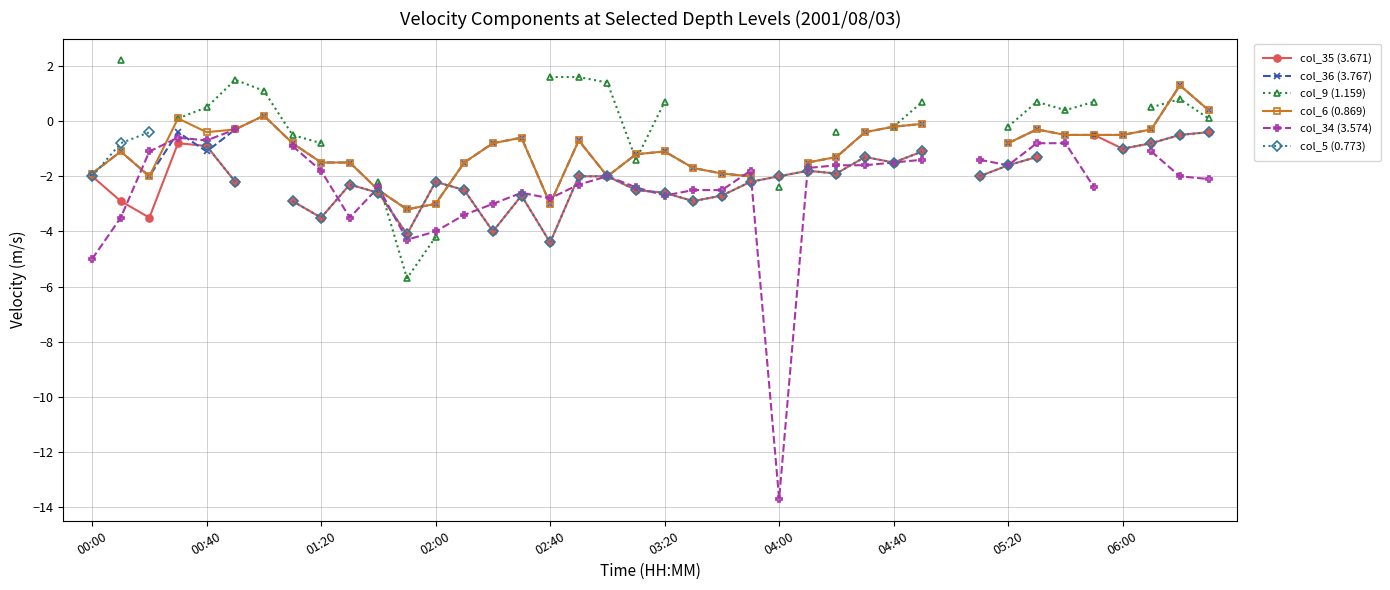

What are all the series names shown in the legend?

col_35 (3.671), col_36 (3.767), col_9 (1.159), col_6 (0.869), col_34 (3.574), col_5 (0.773)